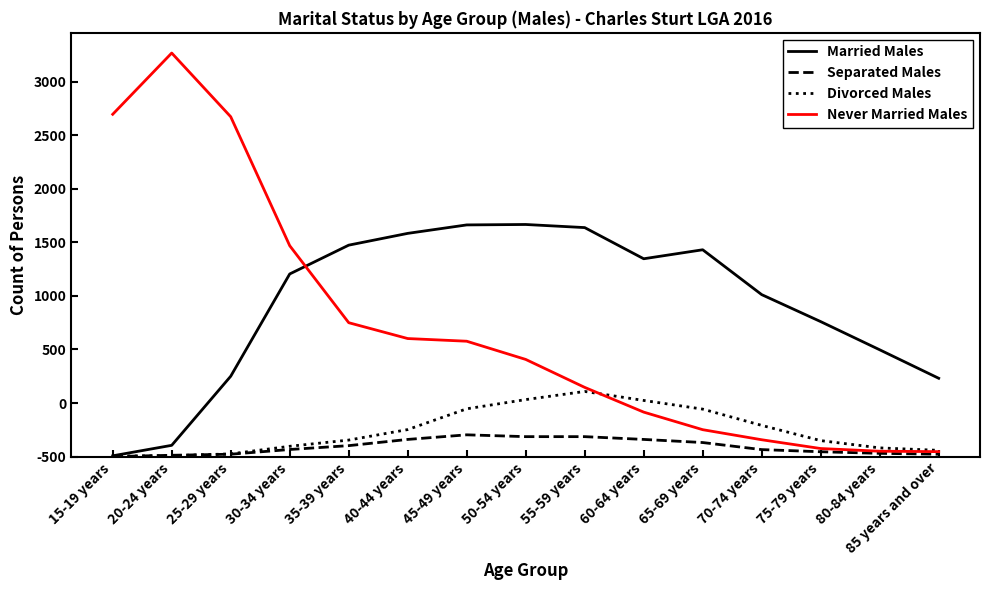

Between 30-34 years and 60-64 years, which series saw the biggest shift?

Never Married Males